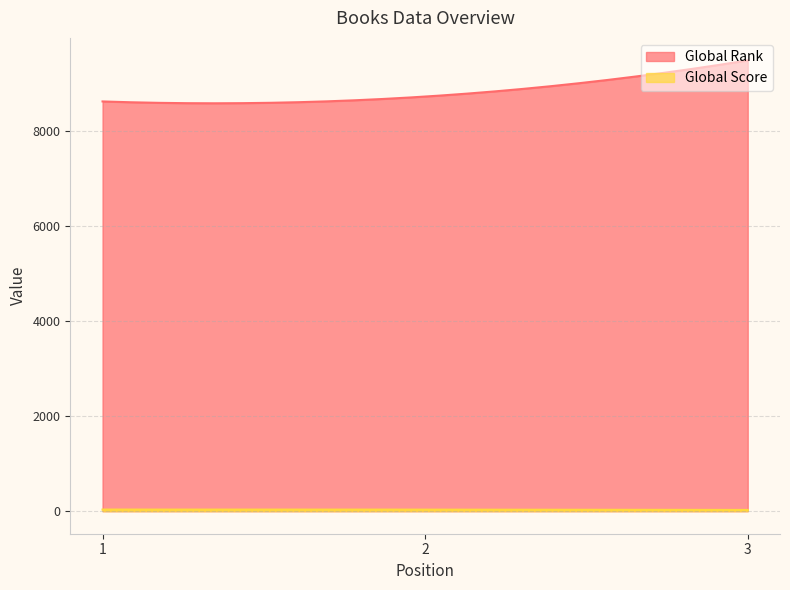

Rank the series by their average value, from lowest to highest.

Global Score, Global Rank